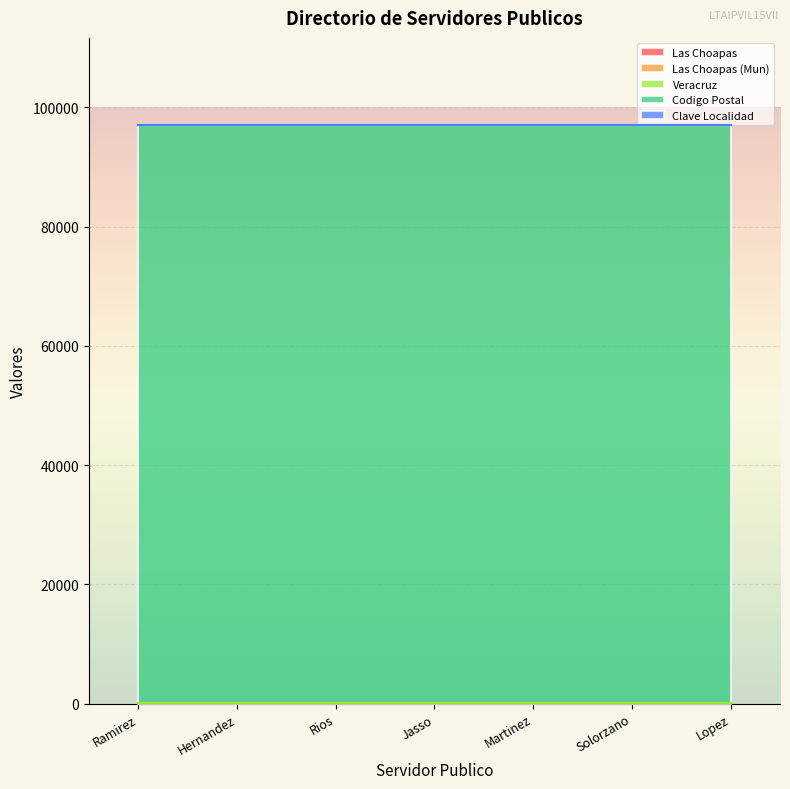

What is the label of the 6th point from the right?

Hernandez